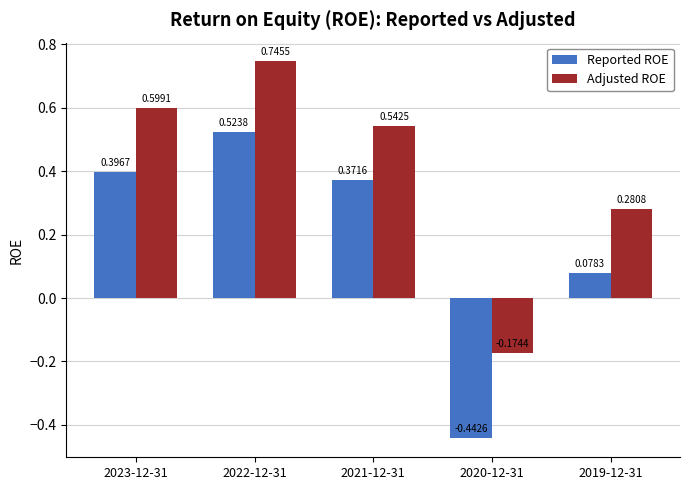

What is the label of the 4th bar from the right?

2022-12-31